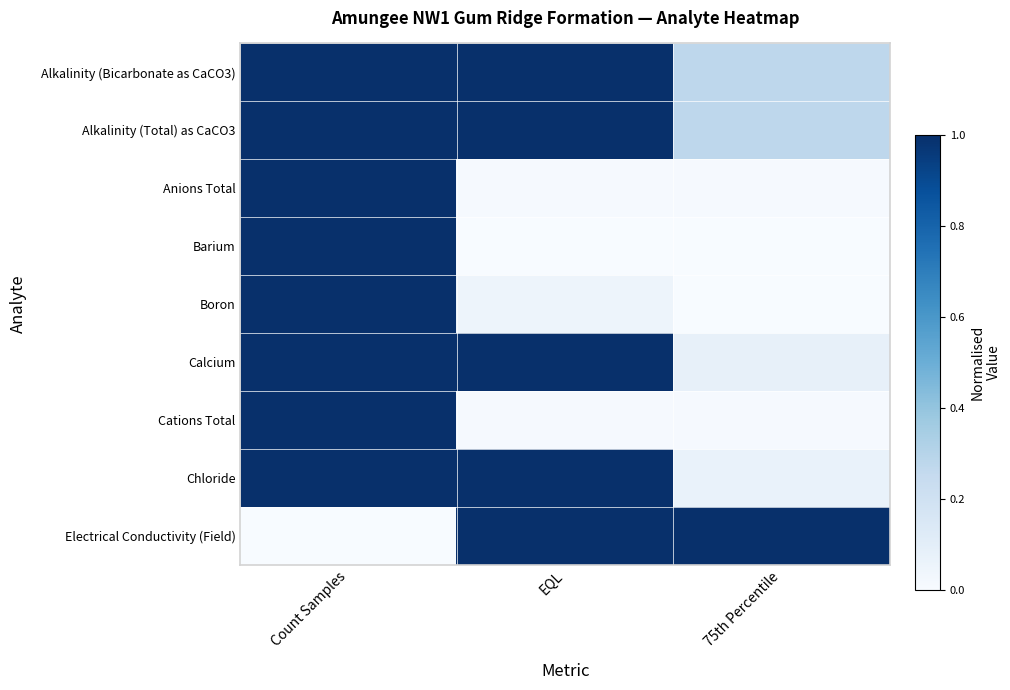

Which series changed the most between Count Samples and EQL?

Barium